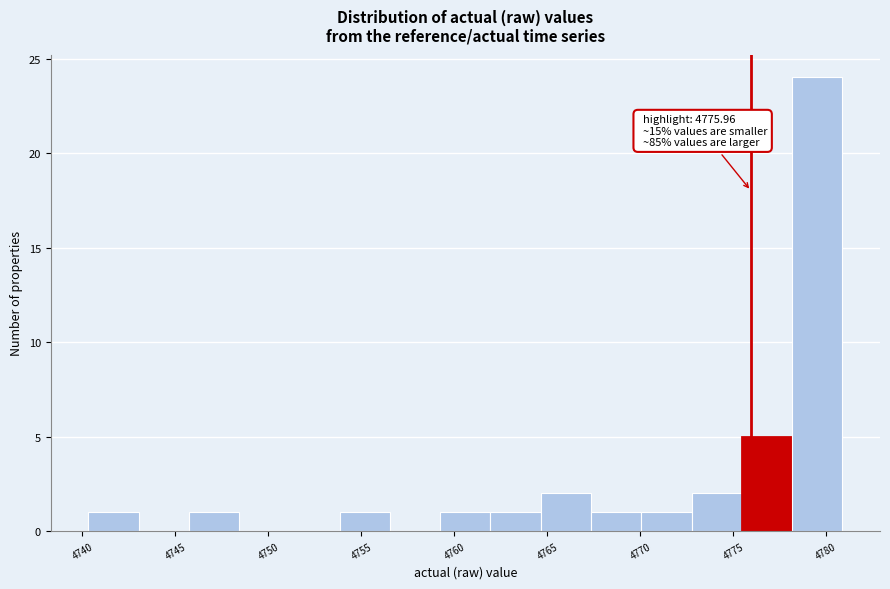

Over which range of the x-axis is the bar tallest?

4778.0 to 4781.0